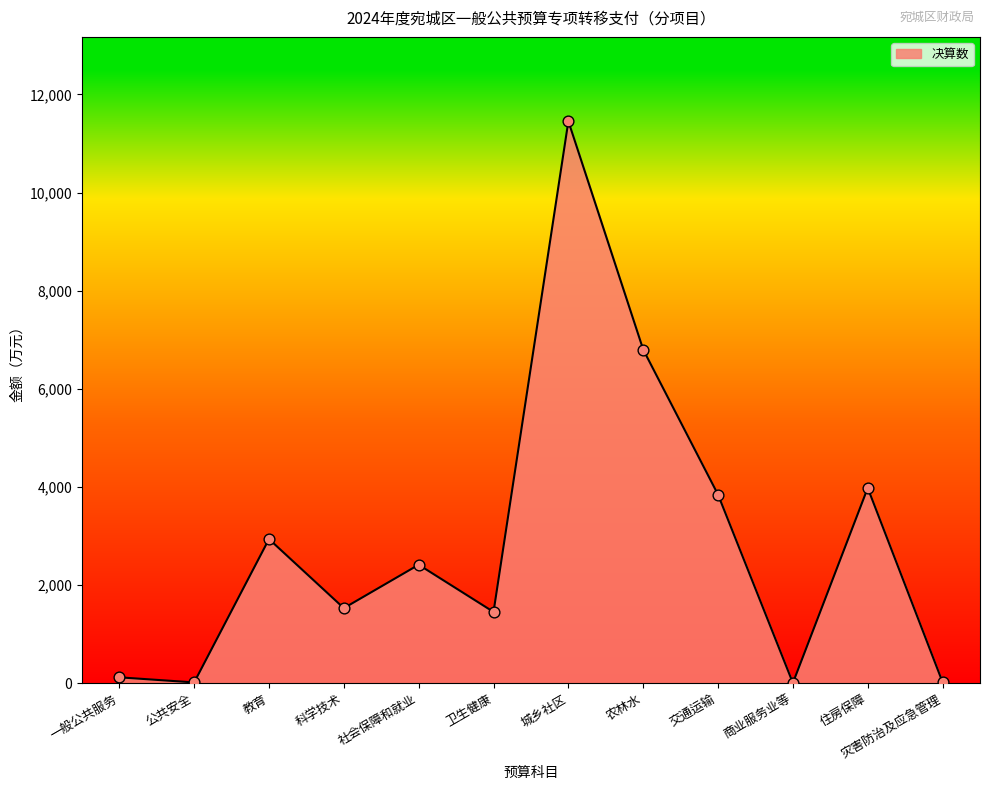

What is the change in value from 一般公共服务 to 交通运输?

+3723